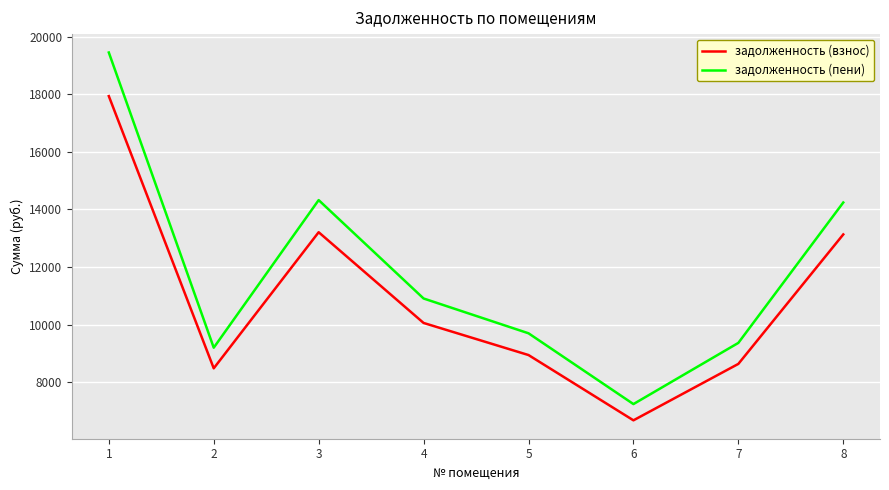

Rank the series at 3 from lowest to highest value.

задолженность (взнос), задолженность (пени)